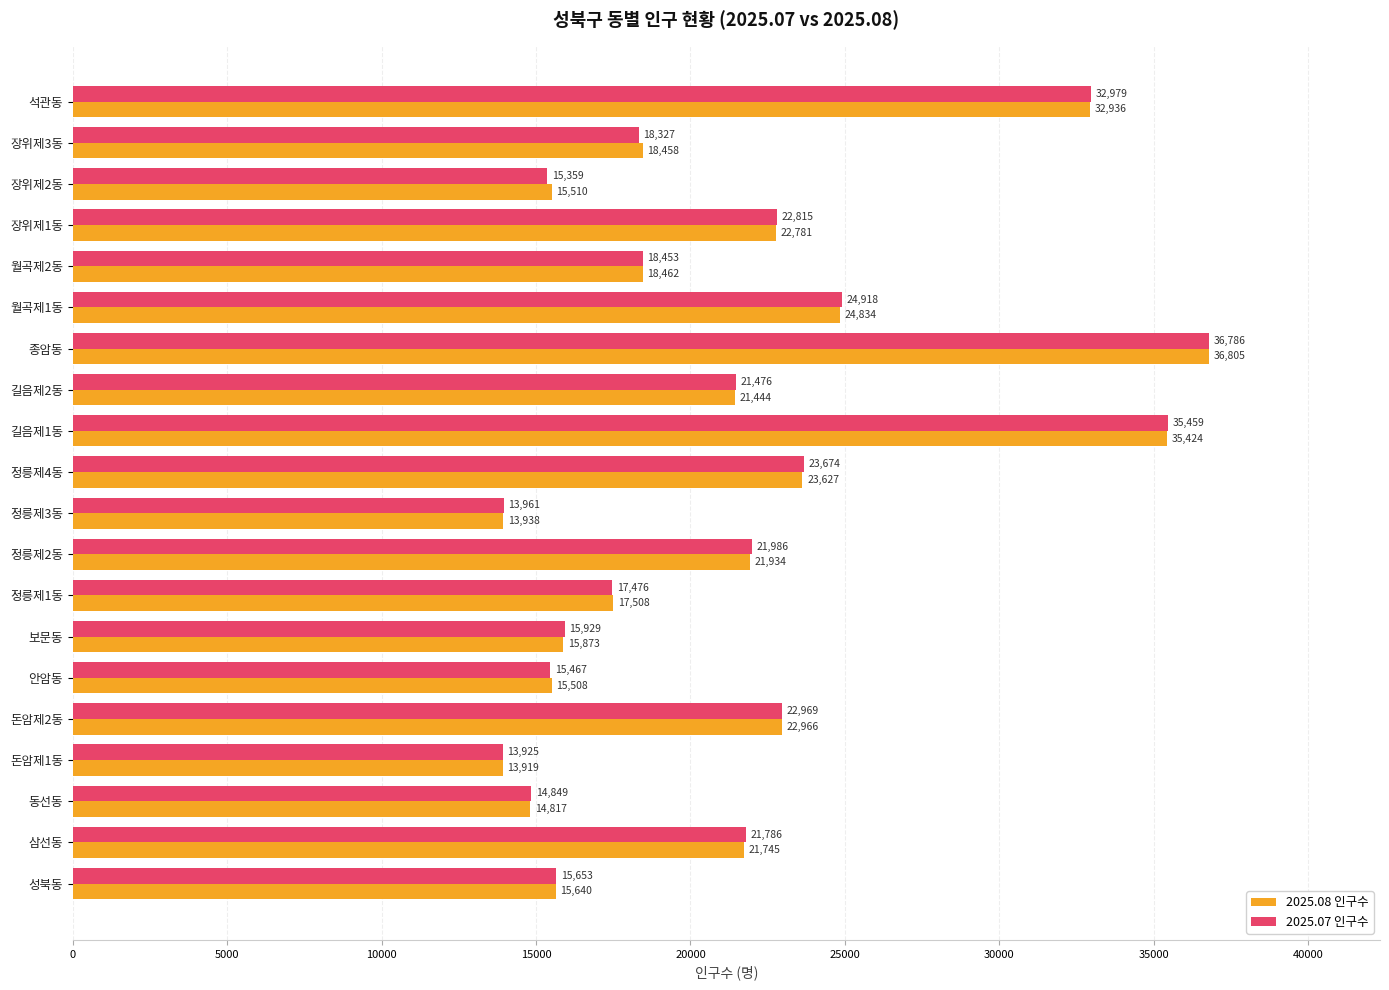

At which label does 2025.08 인구수 reach its peak?

종암동